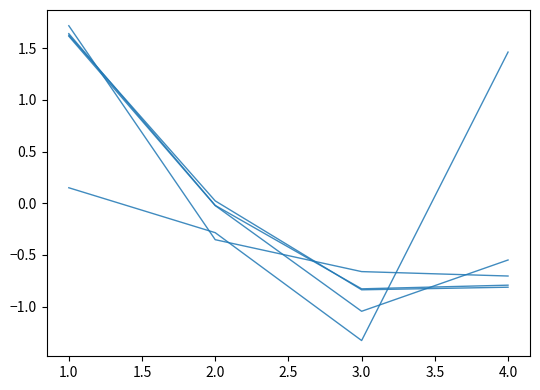

The value of SJR at 3.0 is -1.8. True or false?

False